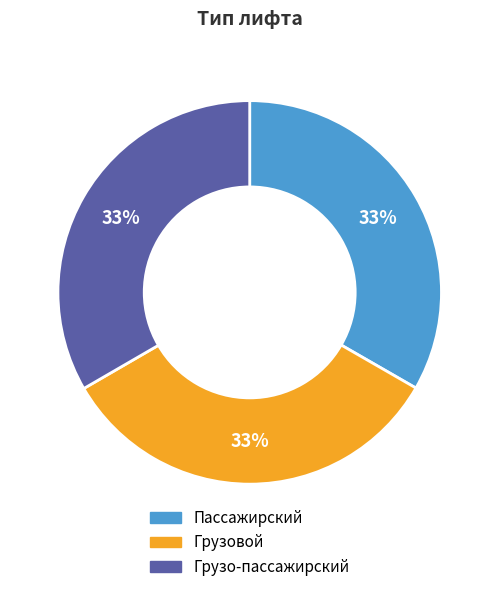

Approximately how many times larger is the value at Грузовой compared to Грузо-пассажирский?

1.0